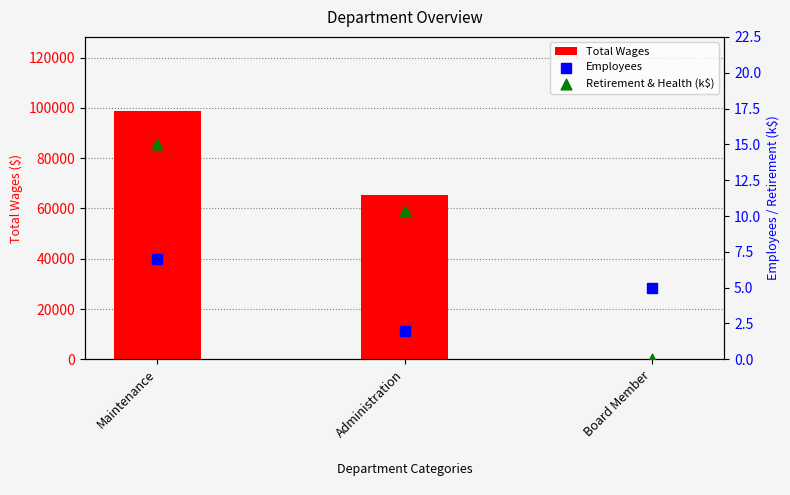

Is the value of Employees at Maintenance greater than the value of Retirement & Health (k$) at Maintenance?

No